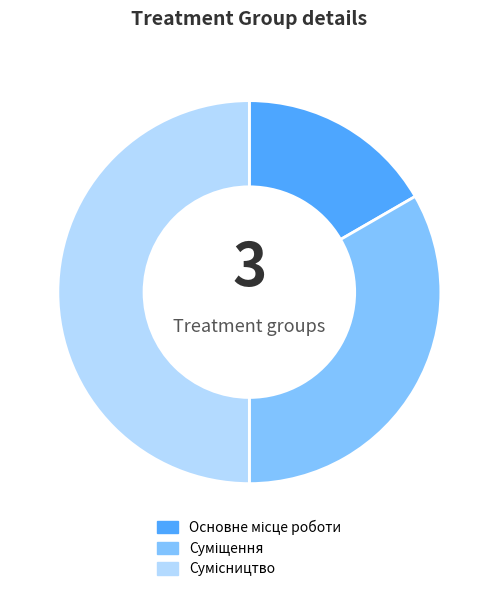

How many slices are in this pie chart?

3